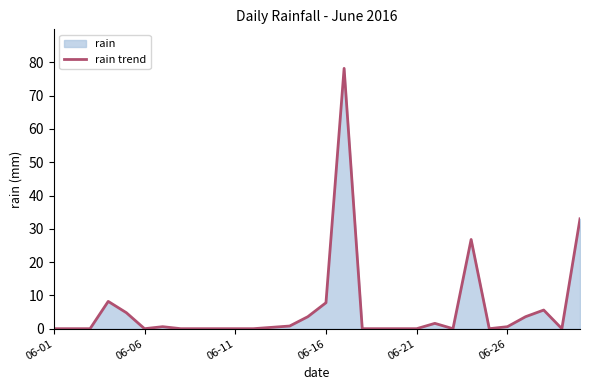

What is the average value?

5.9